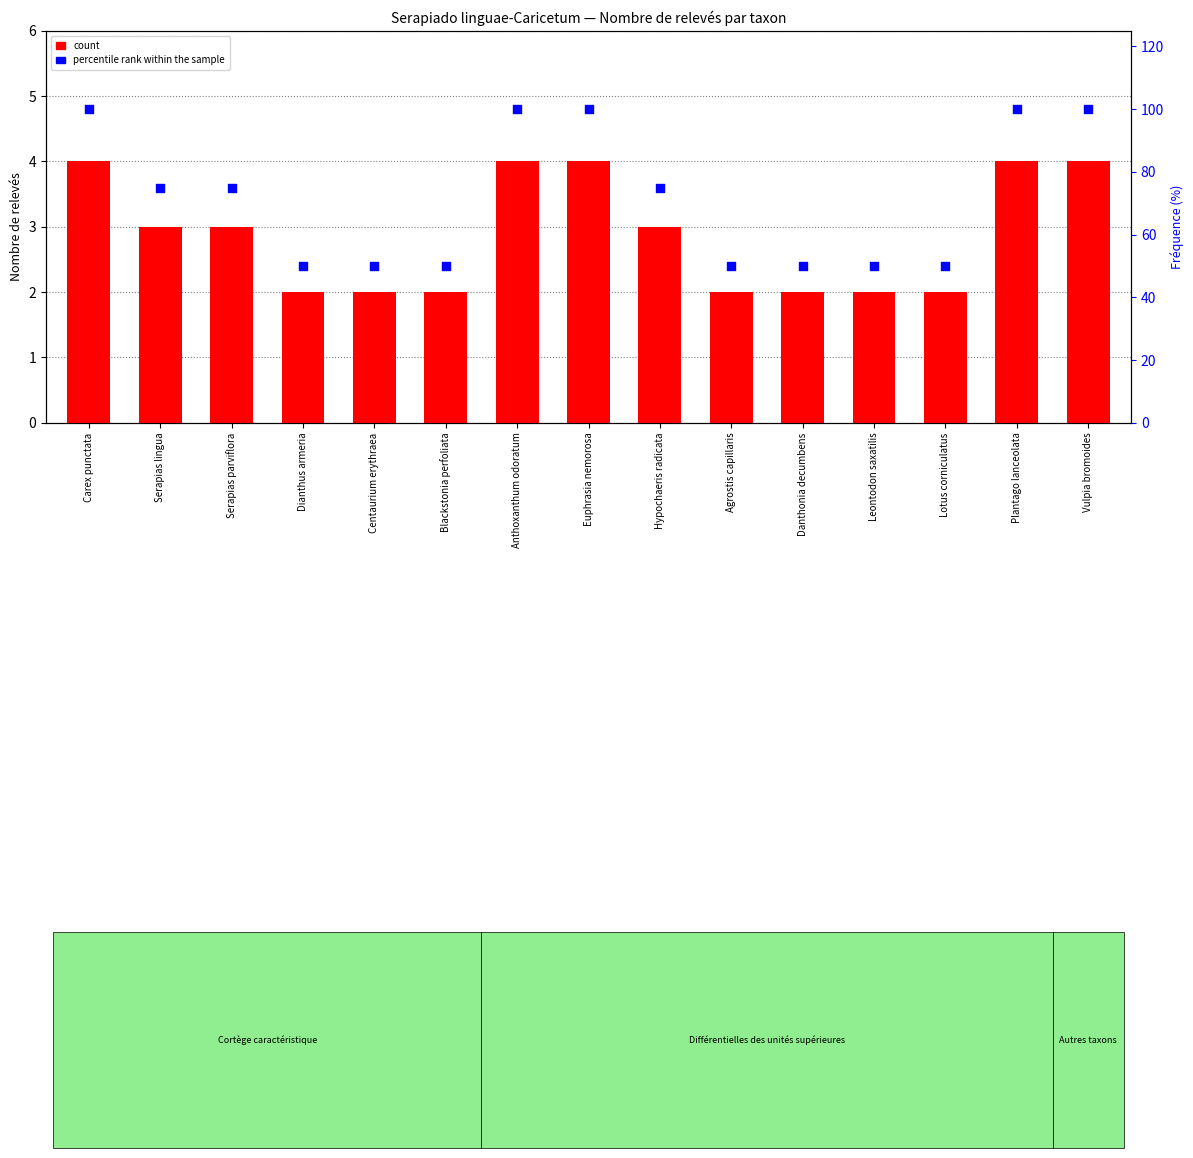

What is the total value across all series at Anthoxanthum odoratum?

104